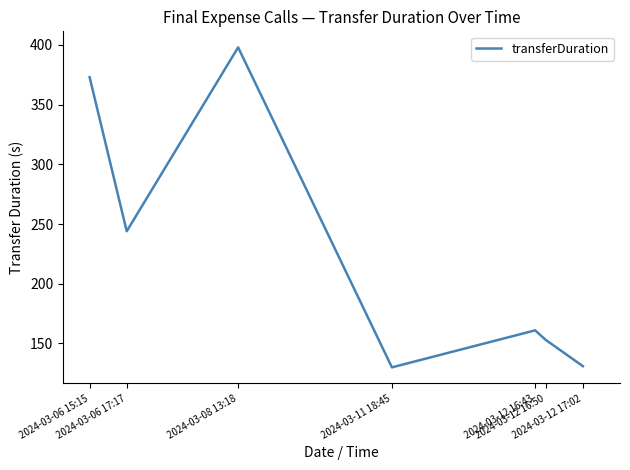

Which has a higher value, 2024-03-06 15:15 or 2024-03-12 16:50?

2024-03-06 15:15